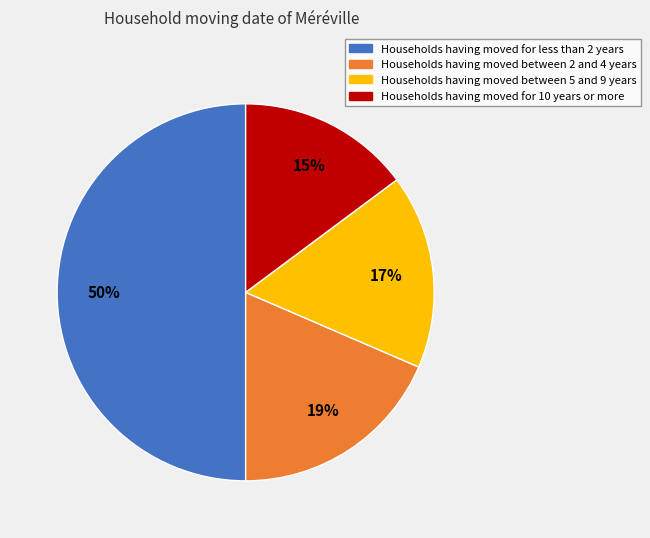

To the nearest percent, what is the average slice percentage?

25%